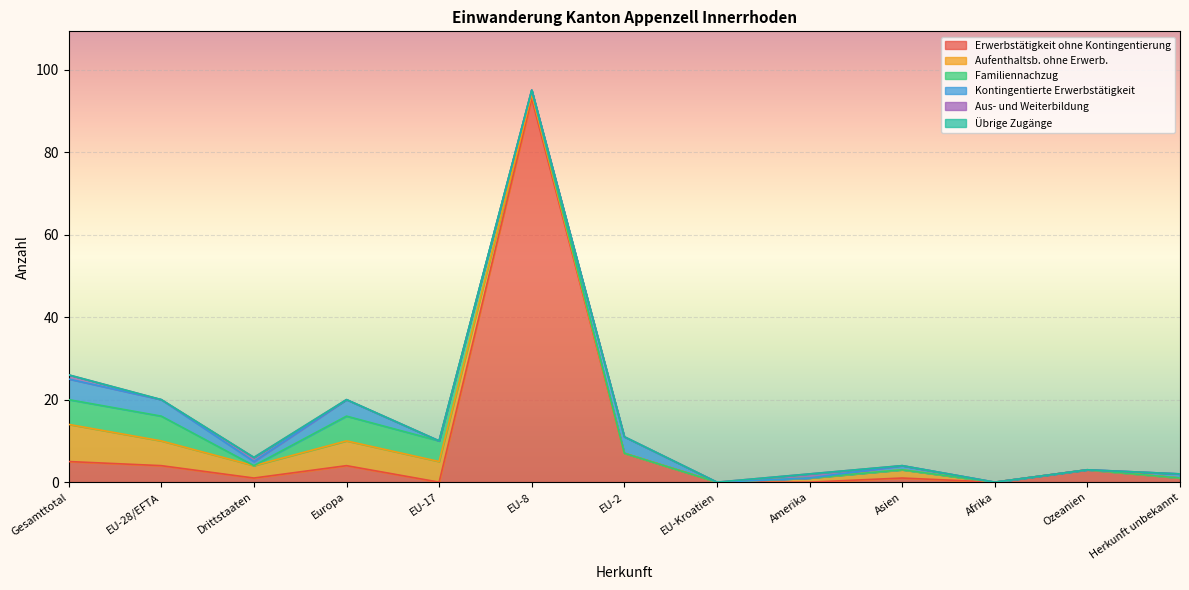

Which category has the highest value in the Erwerbstätigkeit ohne Kontingentierung series?

EU-8